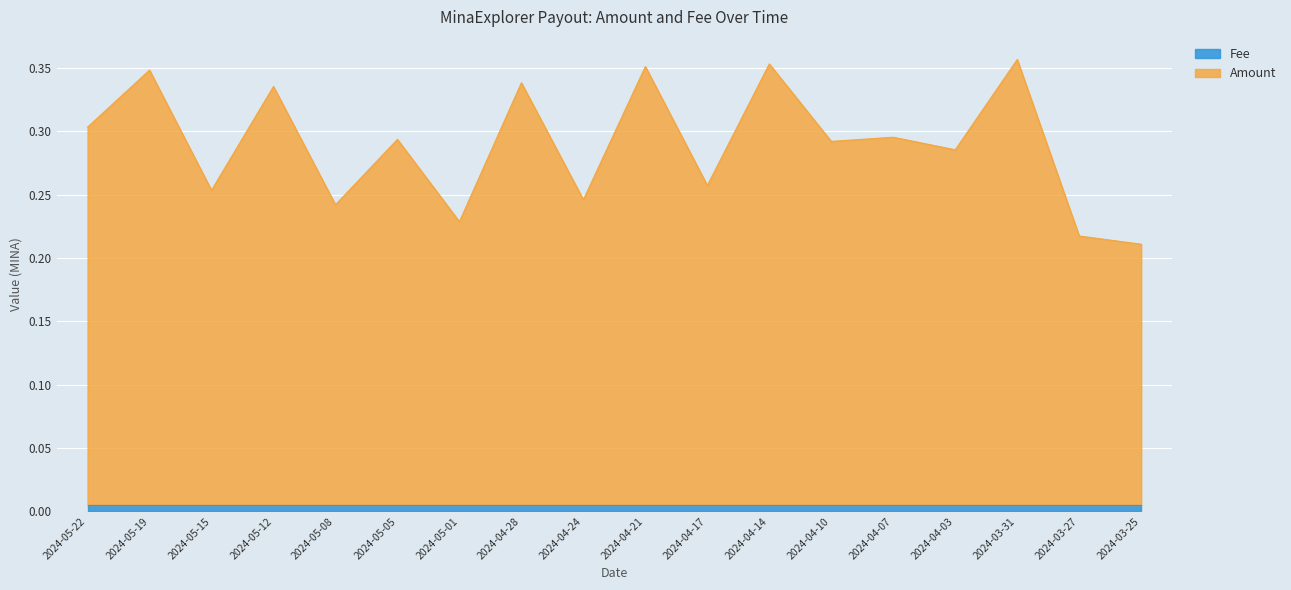

The chart shows a value of 0.2 at 2024-05-22. True or false?

False